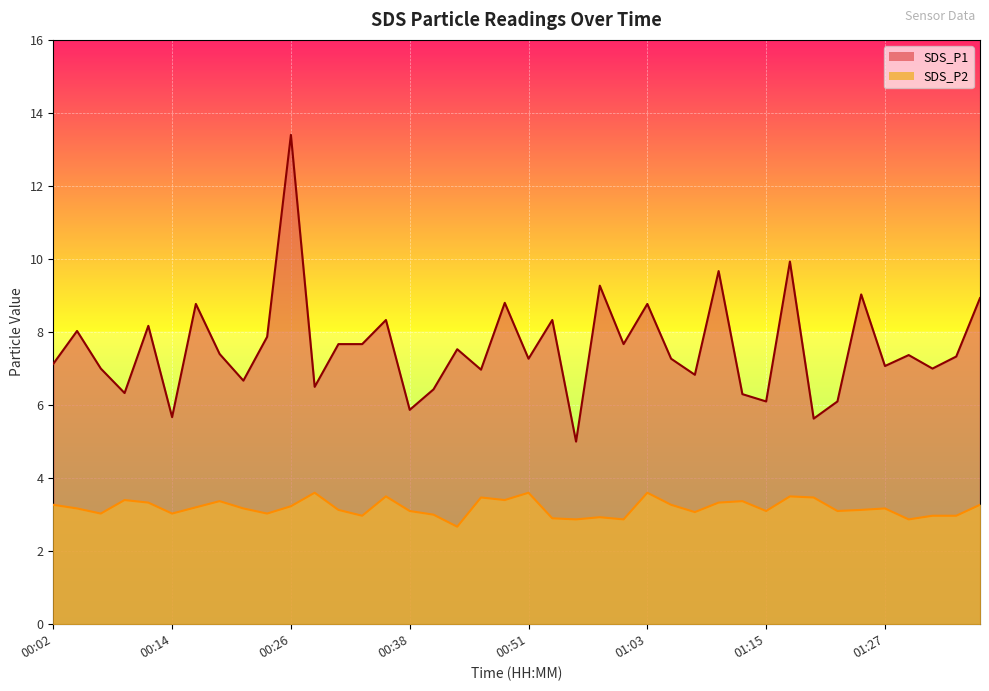

True or false: SDS_P2 and SDS_P1 intersect in this chart.

False